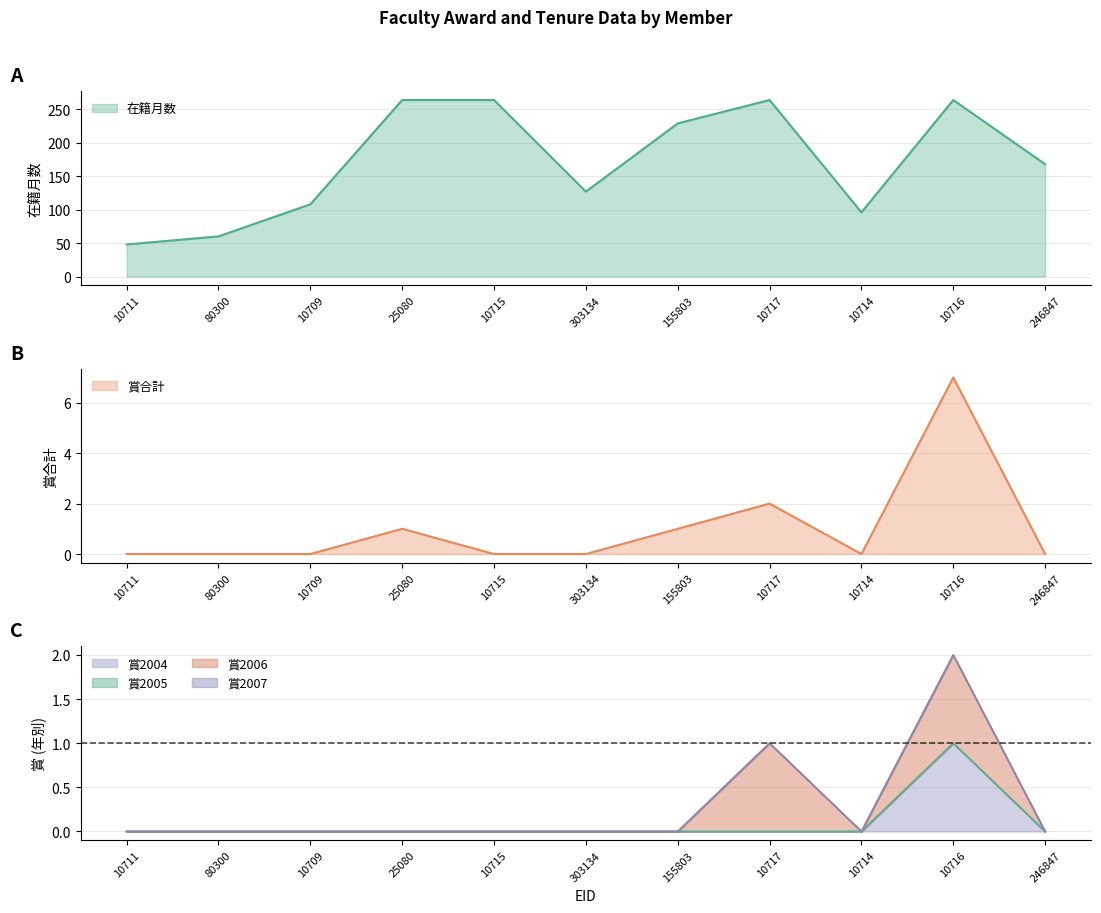

Rank the categories by 賞2004 value from highest to lowest.

10716, 10711, 80300, 10709, 25080, 10715, 303134, 155803, 10717, 10714, 246847